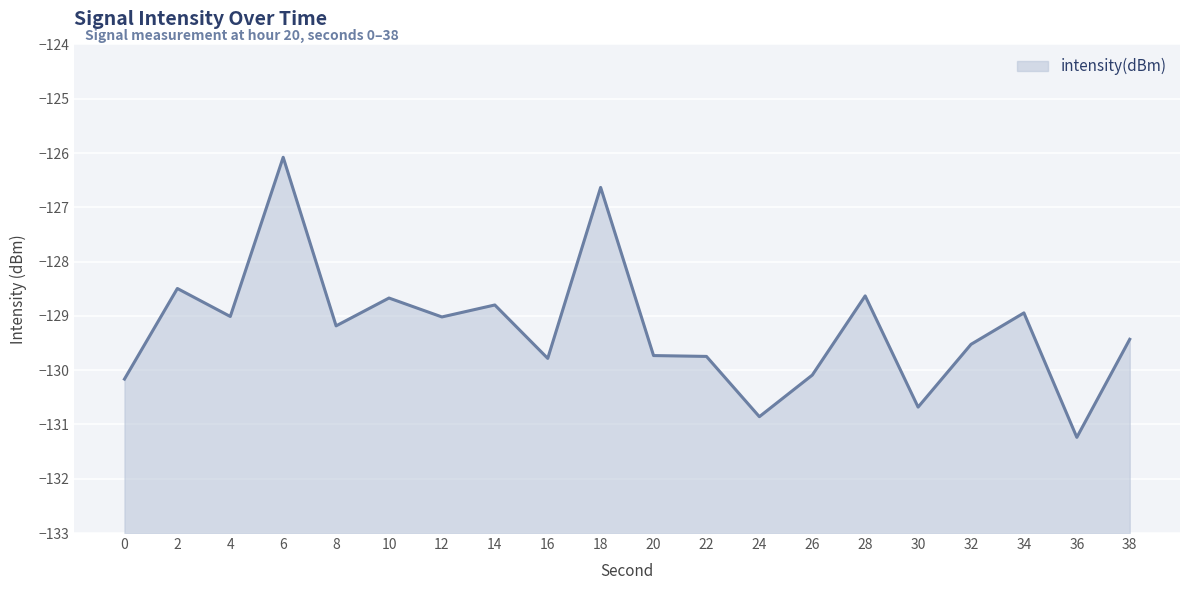

What is the smallest value displayed?

-131.2